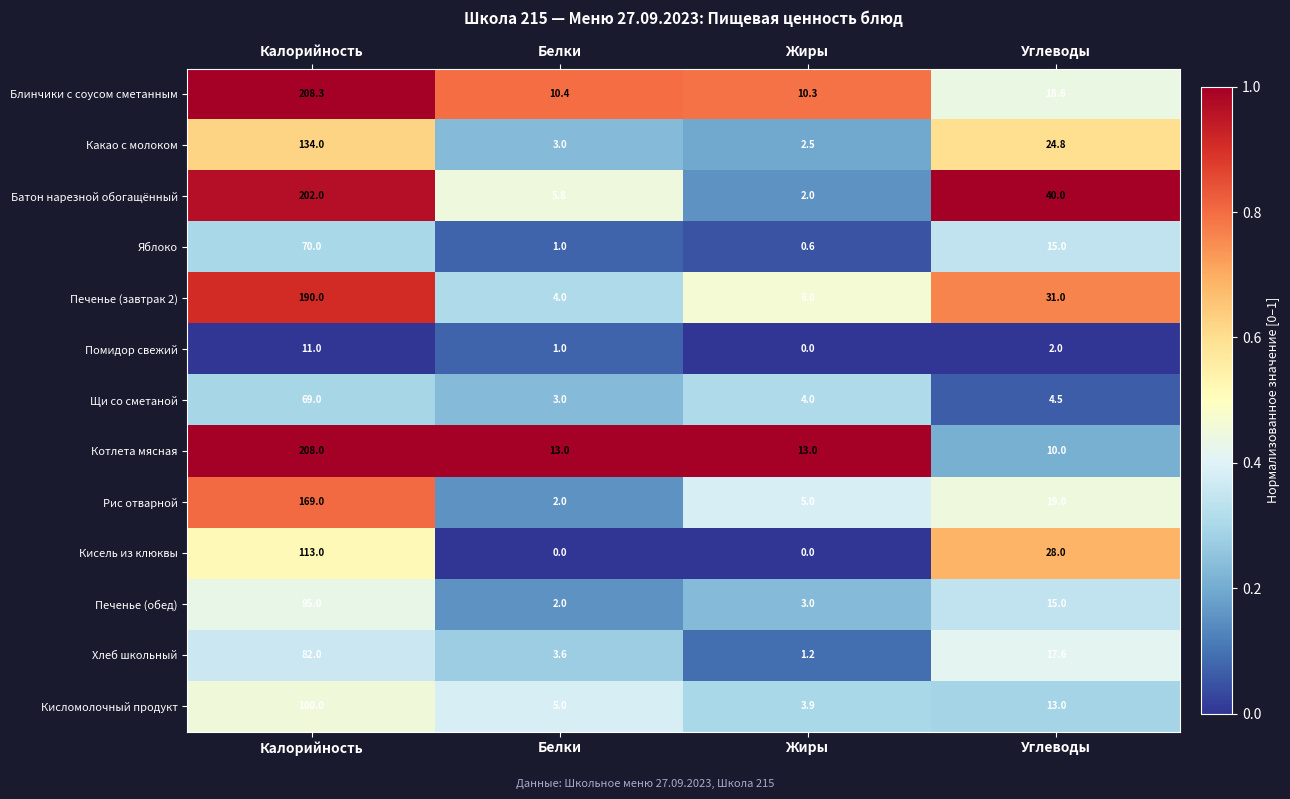

What is the sum of all Печенье (завтрак 2) values?

231.0